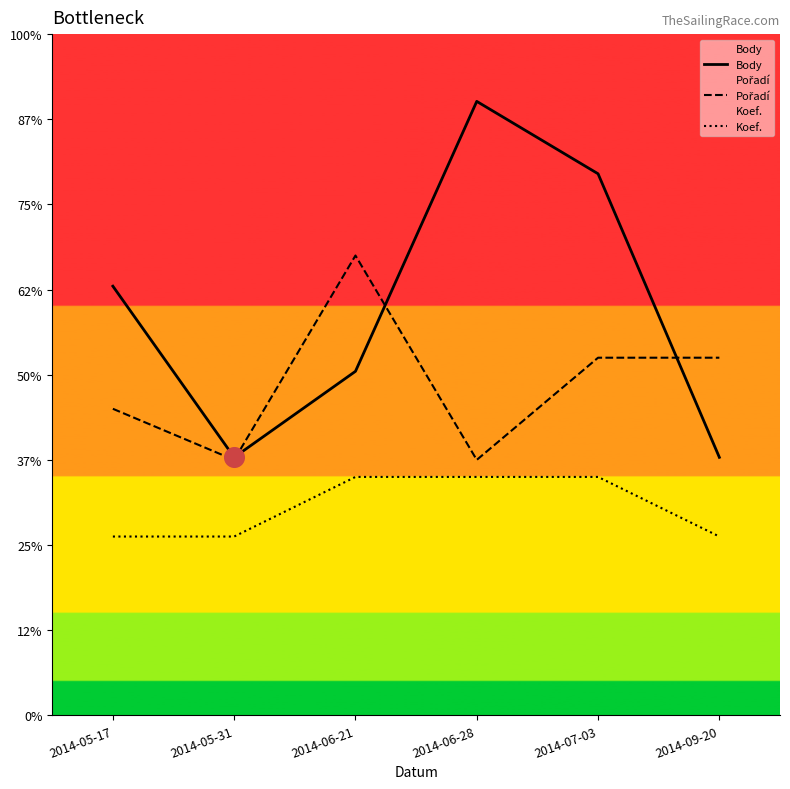

At which category is the sum across all series the highest?

2014-07-03